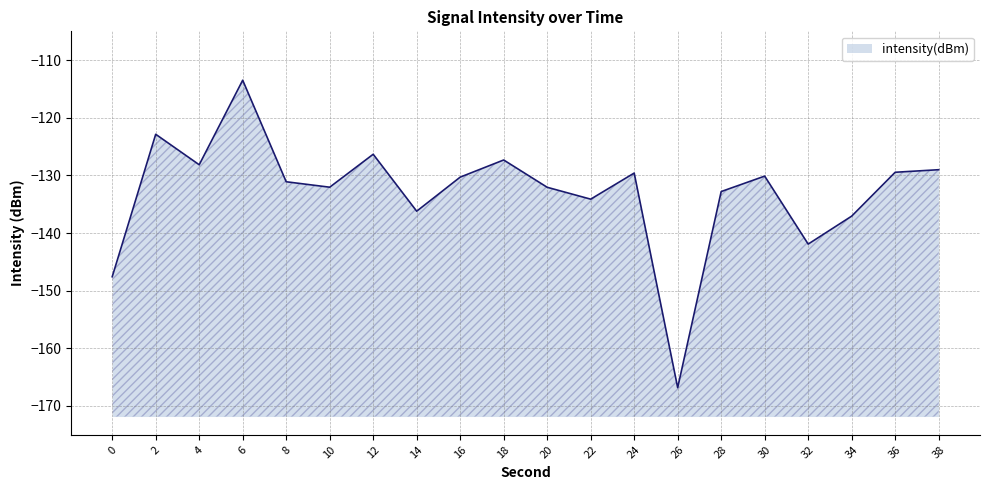

Which has a higher value, 0 or 30?

30